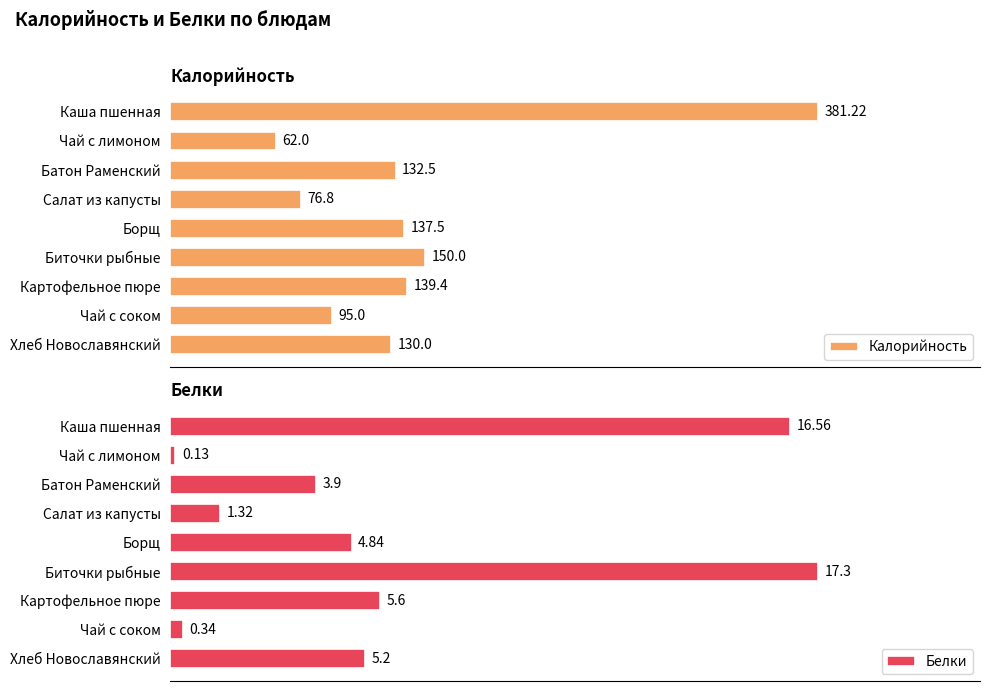

How many groups of bars are there?

9